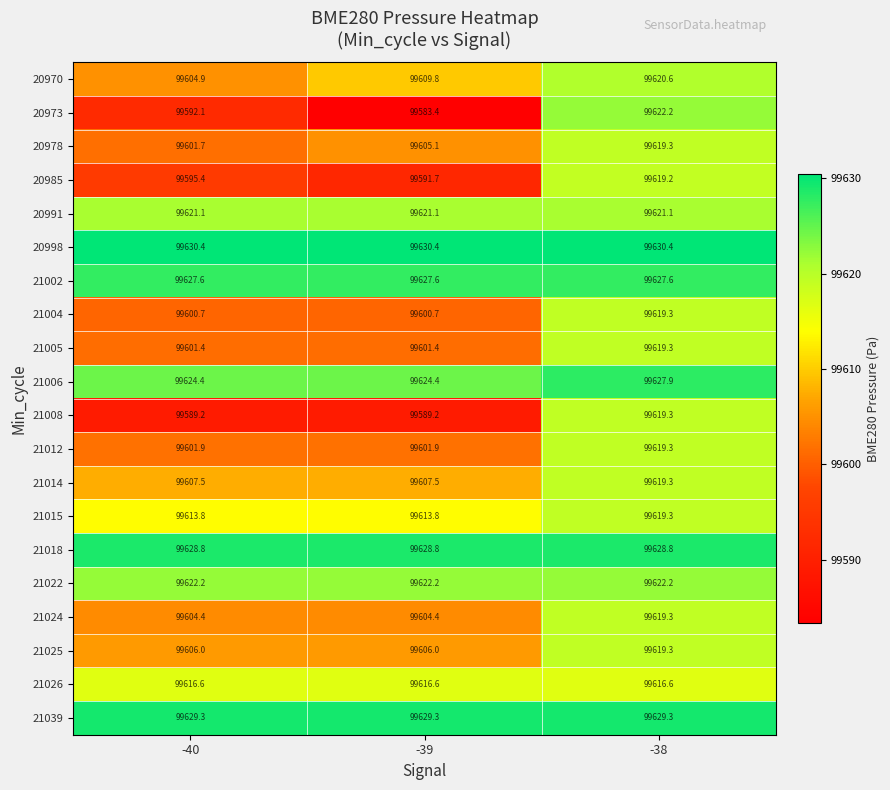

The value of 21022 at -40 is 99622.2. True or false?

True